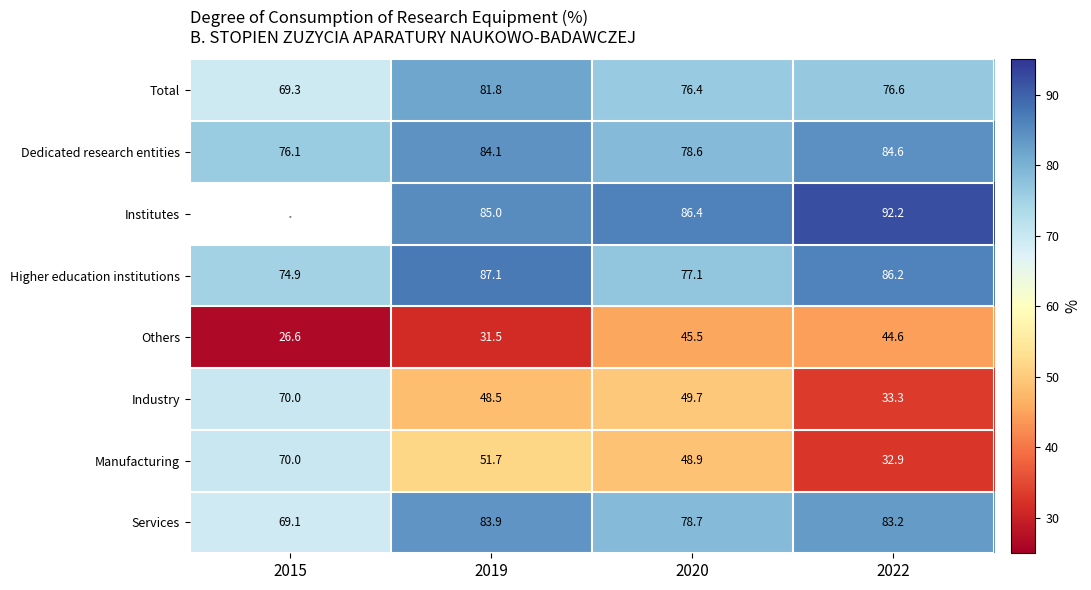

Between 2019 and 2022, which series saw the biggest shift?

Manufacturing